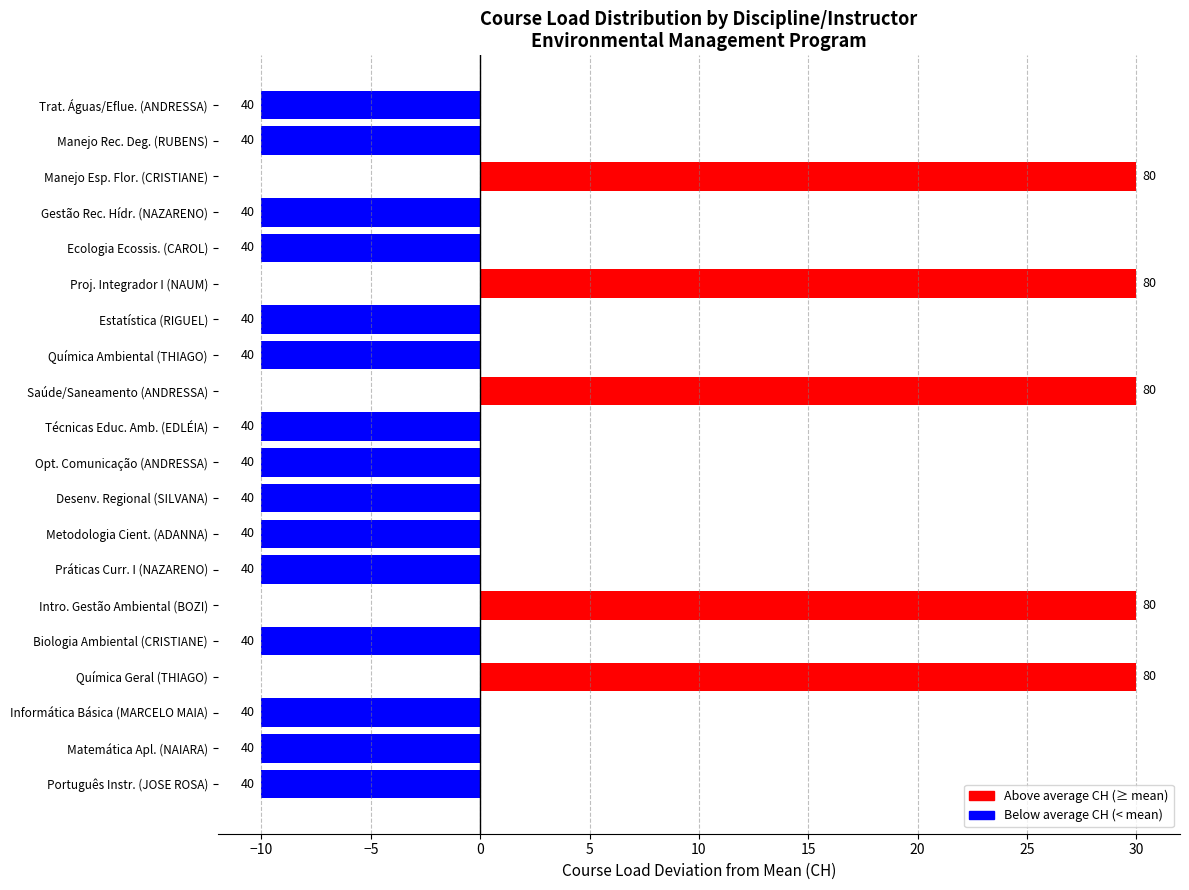

What is the difference between the maximum and minimum values?

40